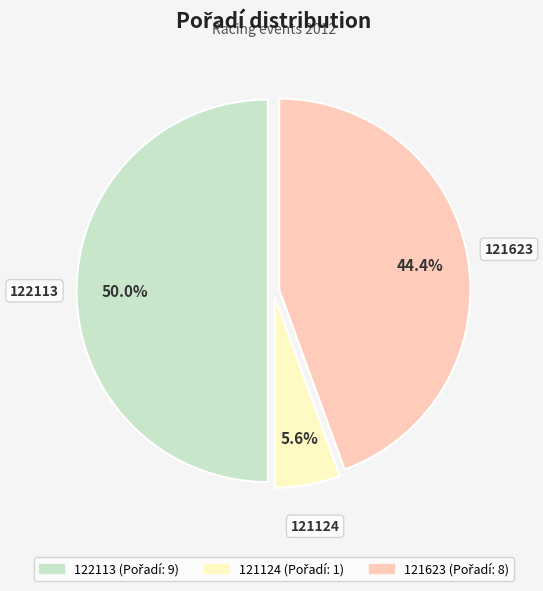

How many segments does this pie chart have?

3